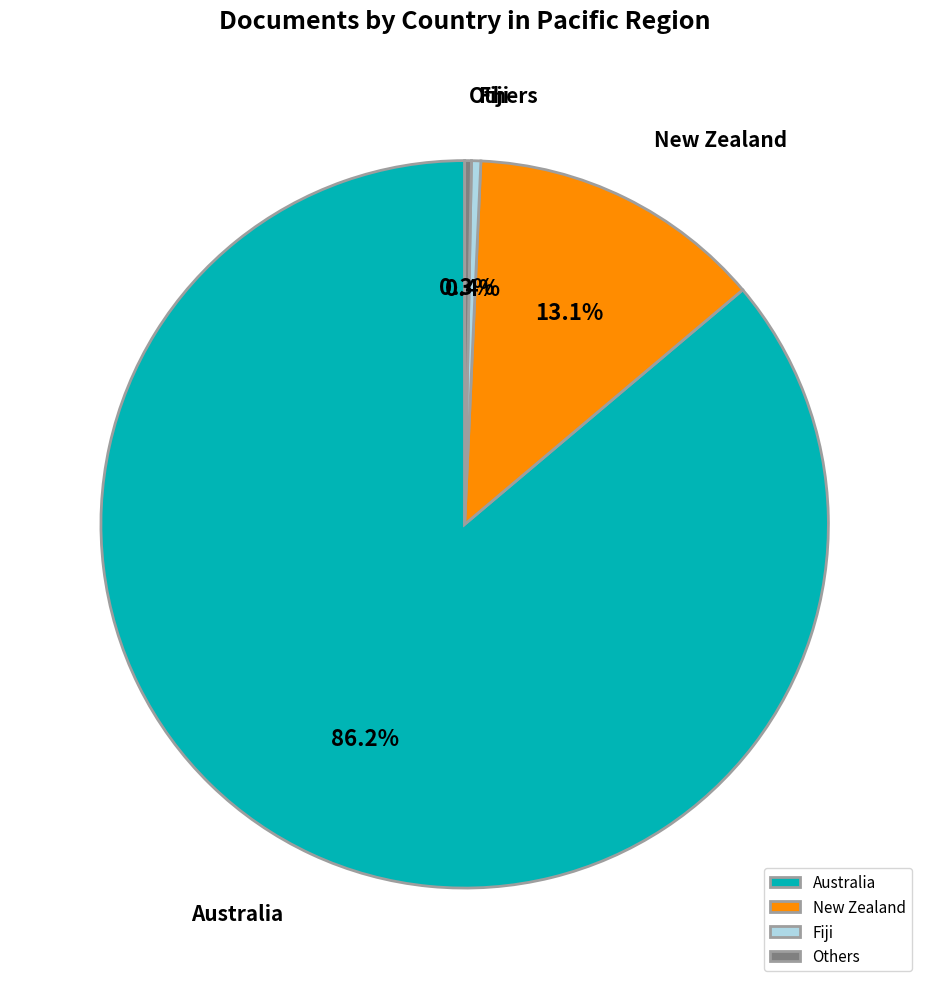

How many slices are in this pie chart?

4